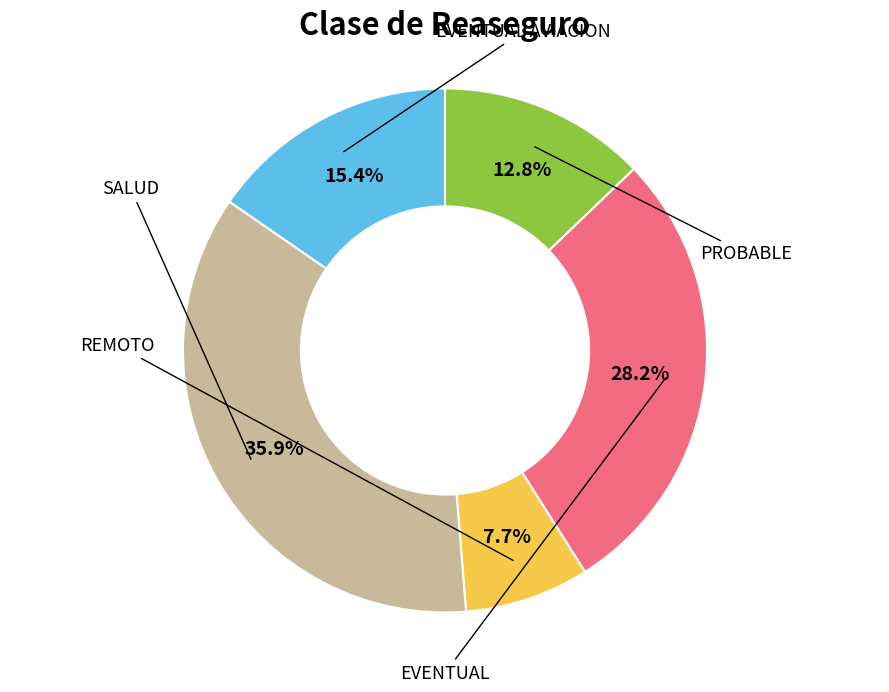

To the nearest percent, what percentage of the pie is REMOTO?

8%